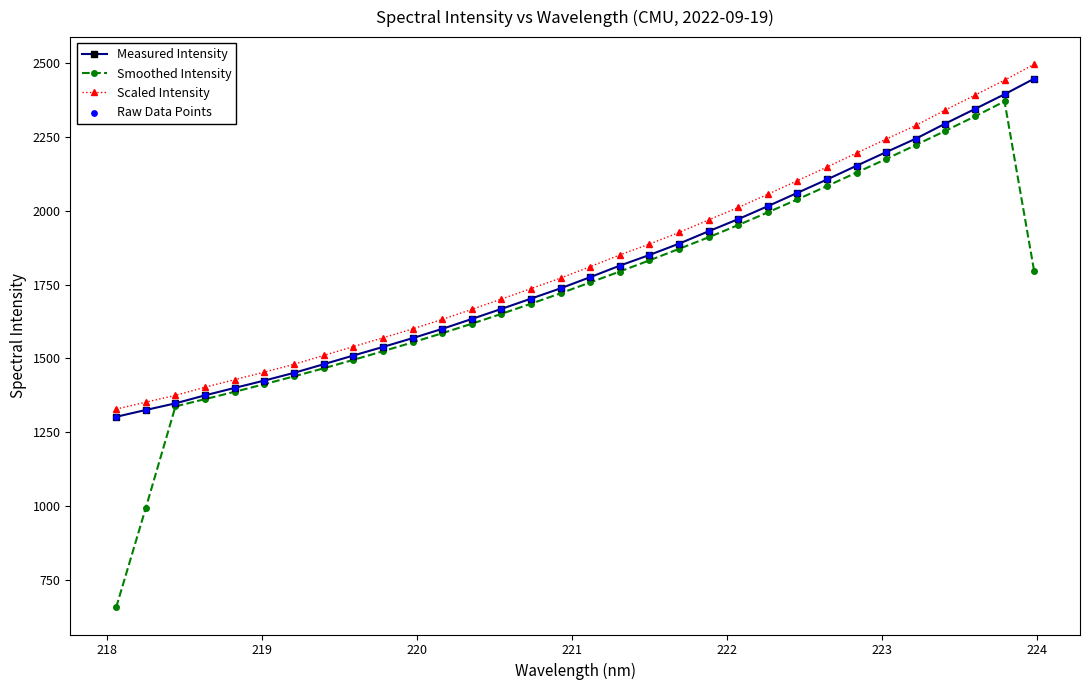

At how many categories does at least one series exceed 794?

32